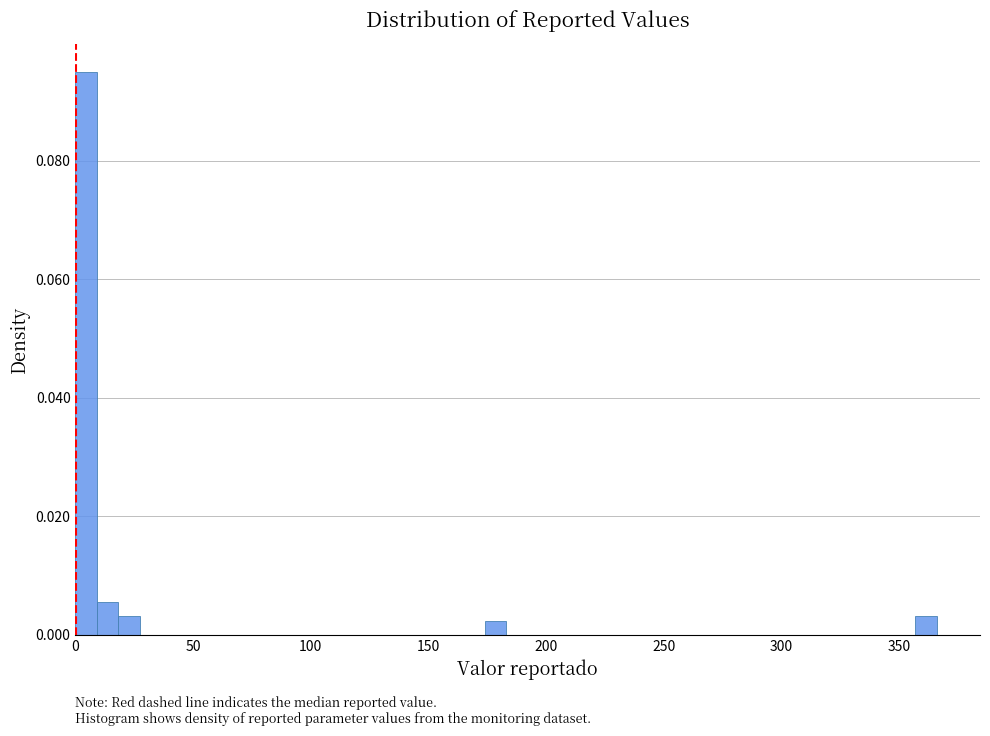

Around what value on the x-axis is the tallest bar? Give the approximate position of its centre, as read against the axis.

5